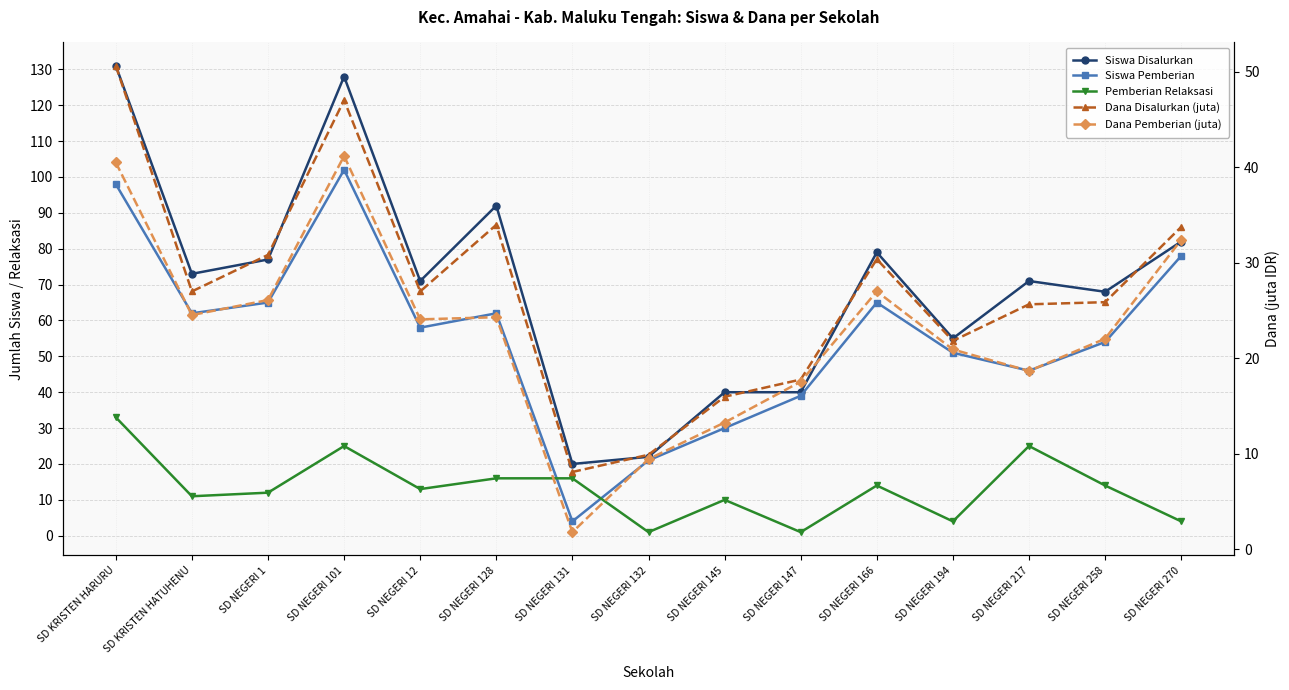

Count the number of categories in the chart.

15